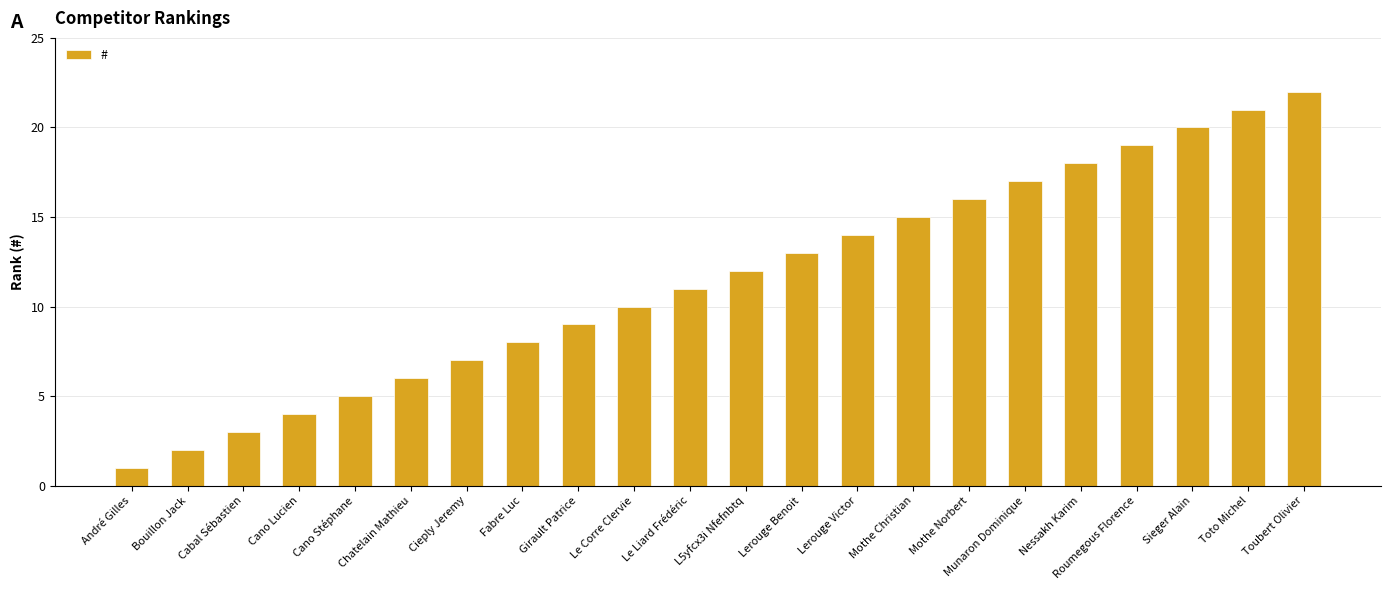

Which label corresponds to the largest value in the chart?

Toubert Olivier